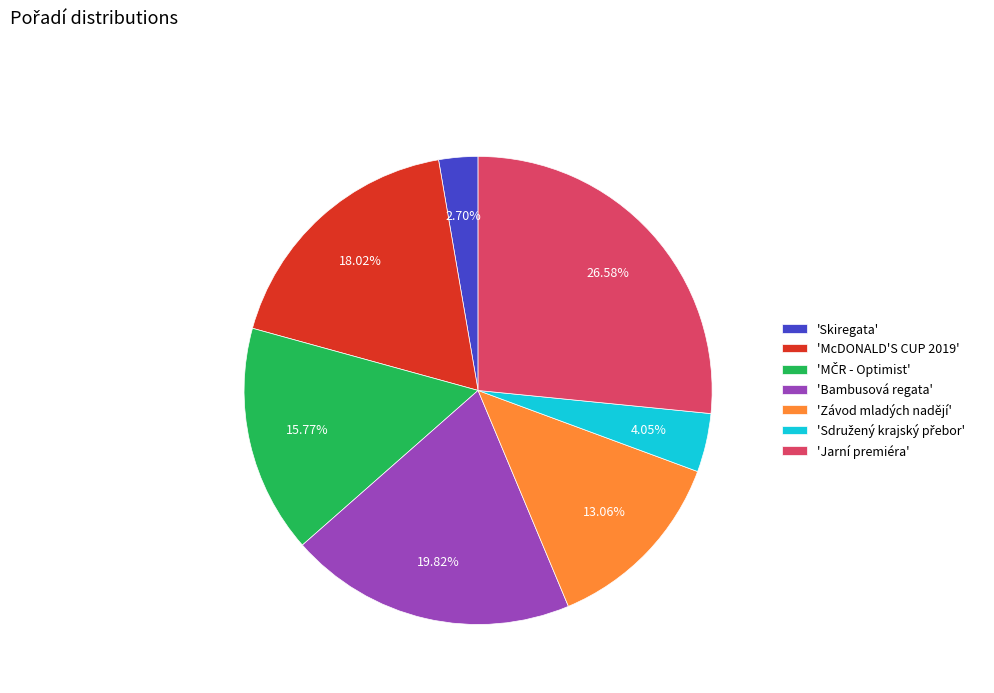

Which has a higher value, 'Bambusová regata' or 'Jarní premiéra'?

'Jarní premiéra'